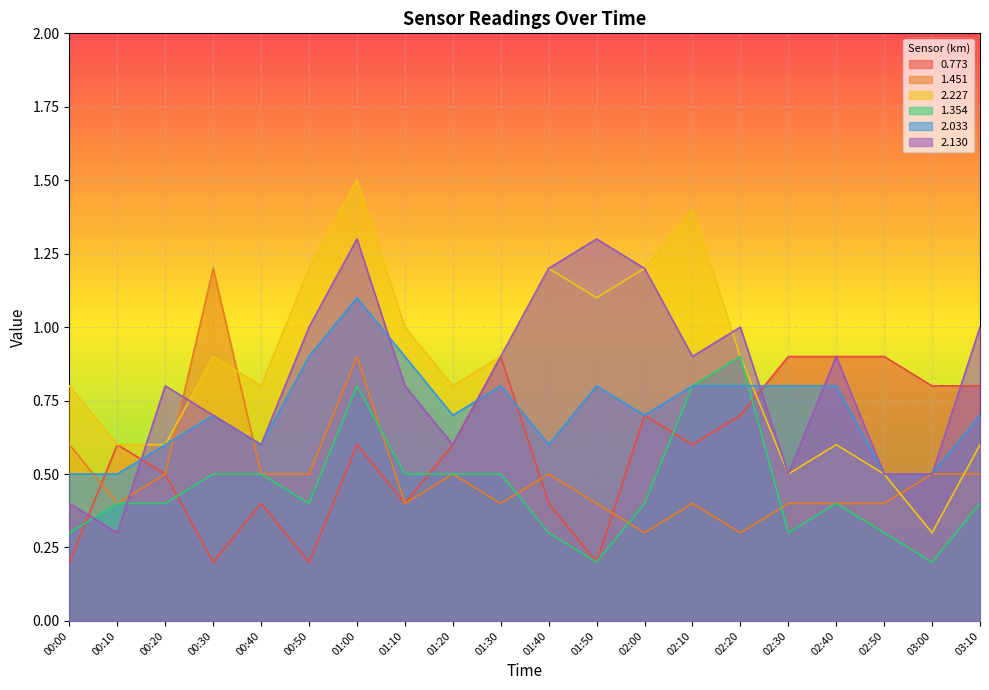

What value does the 0.773 series have at 02:00?

0.7